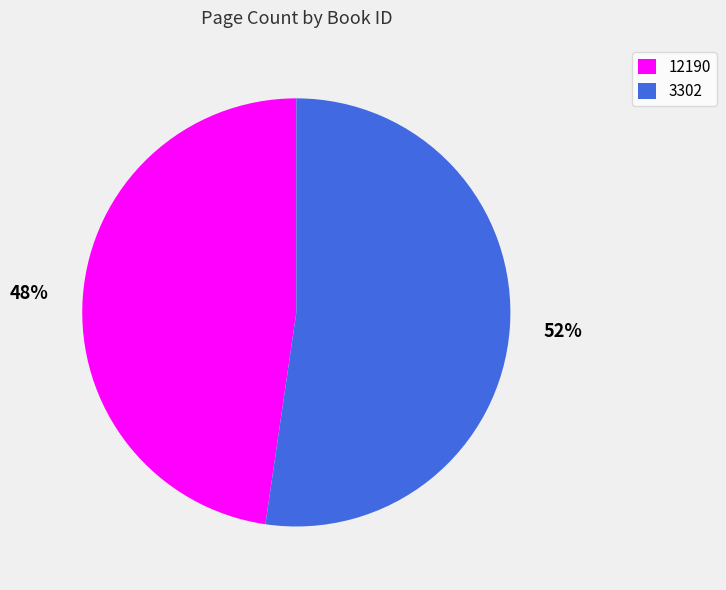

To the nearest percent, what is the combined percentage of 3302 and 12190?

100%